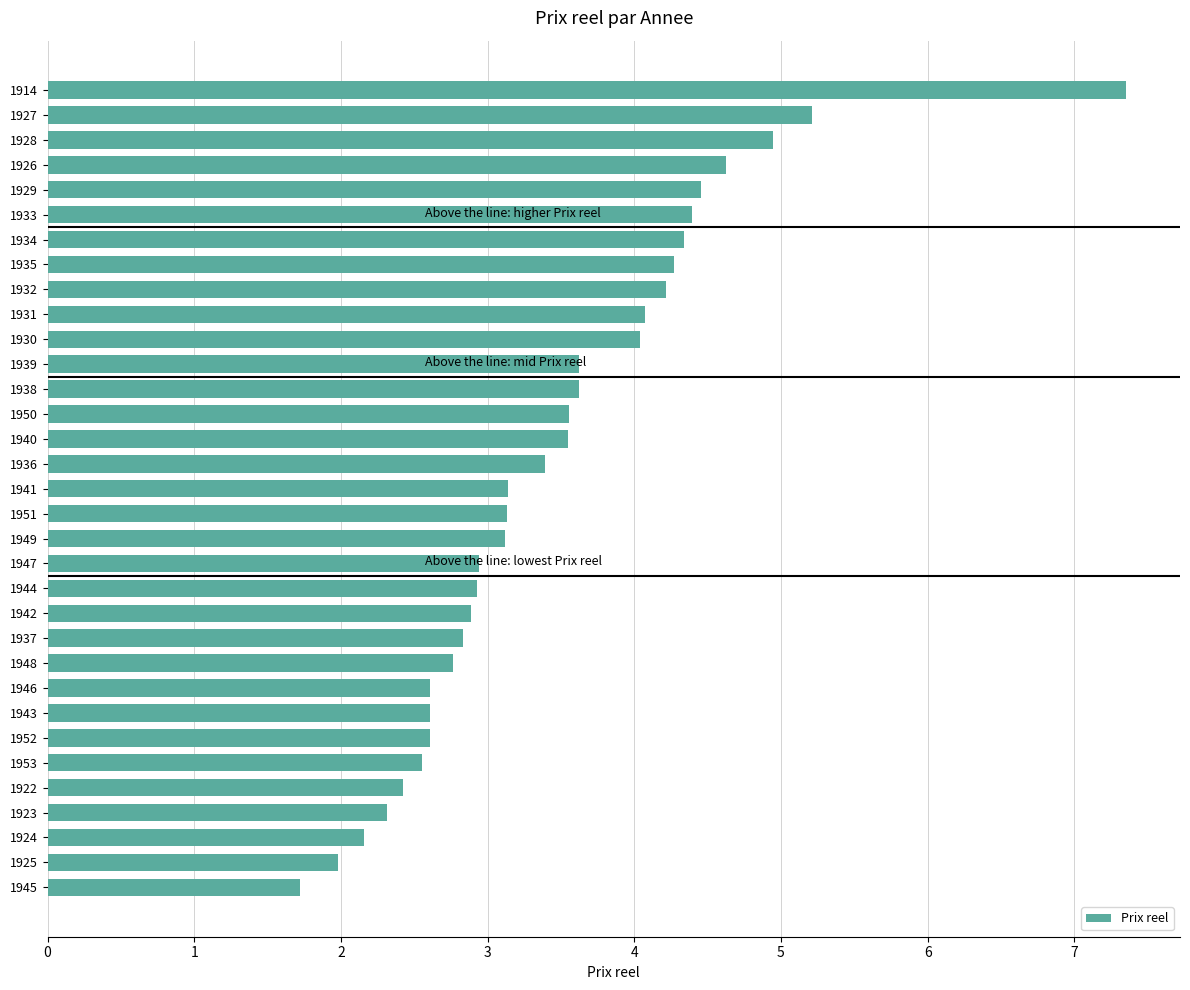

What value does the data have at 1943?

2.6